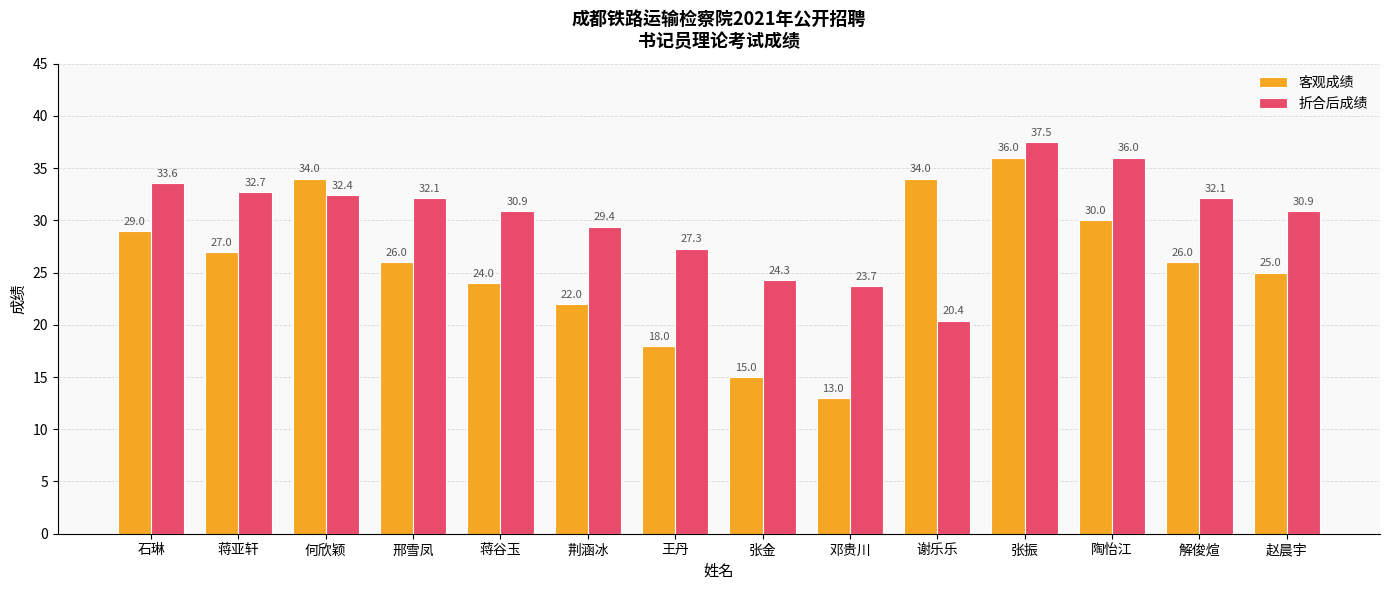

What is the difference between the highest and lowest values at 荆涵冰?

7.4